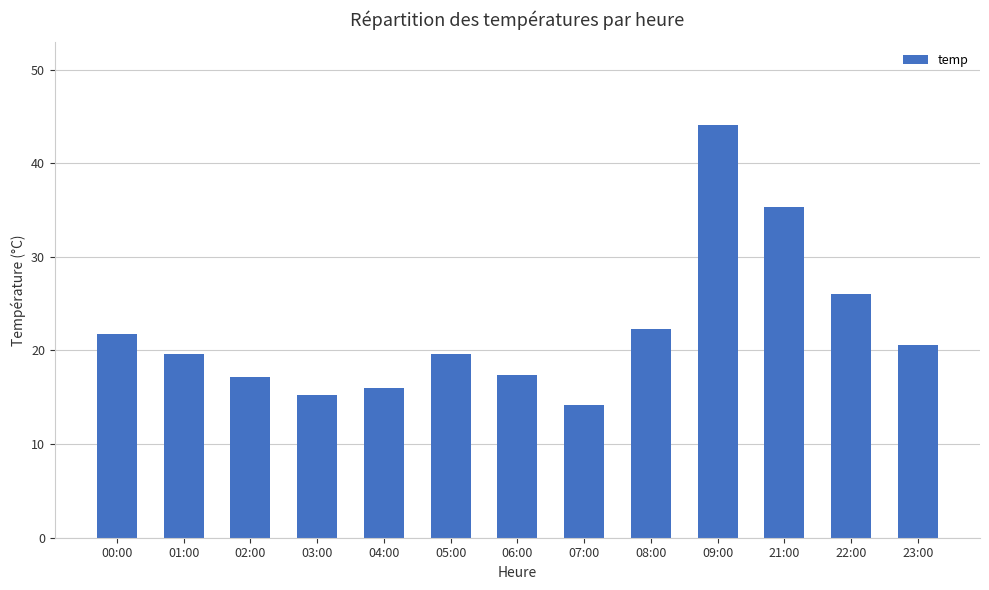

What is the label of the 11th bar from the right?

02:00